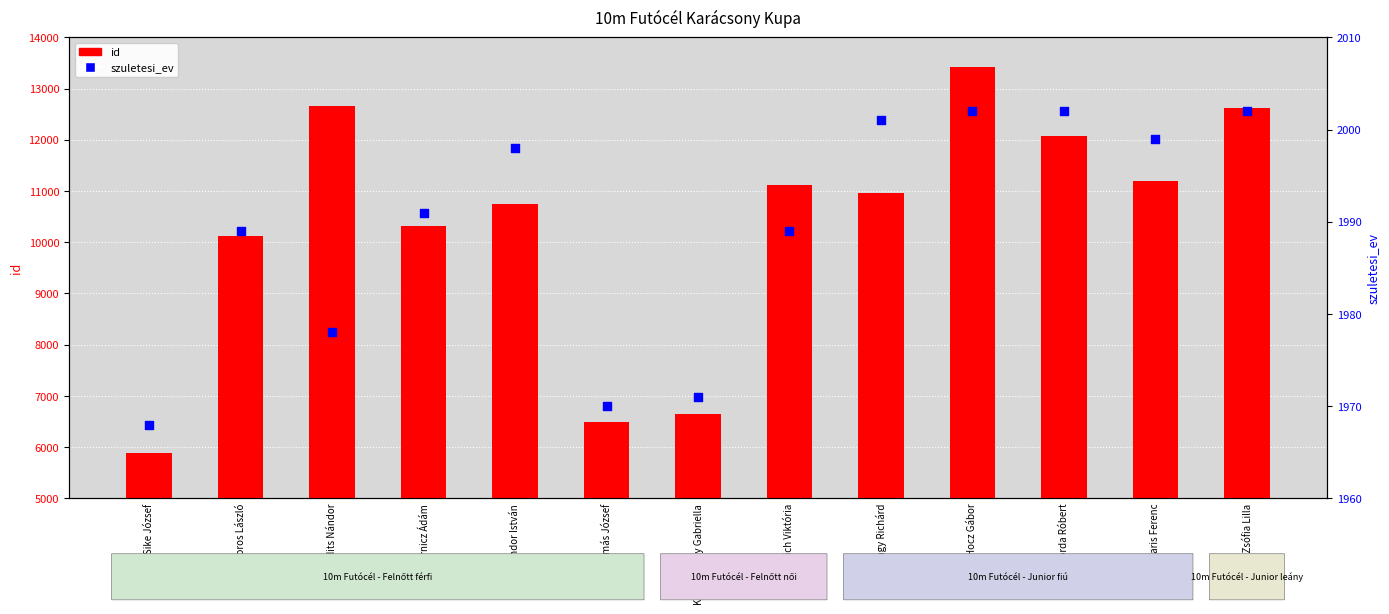

At how many categories does at least one series exceed 6518?

11